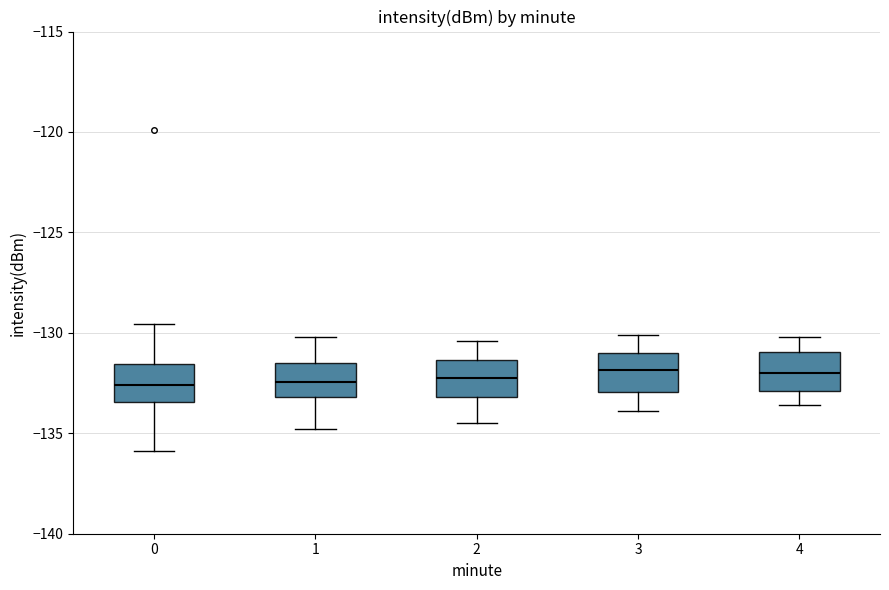

Where does the upper whisker of the box at x = 1 end on the y-axis? The values are not printed on the chart, so give them approximately, as read against the axis.

-130.0